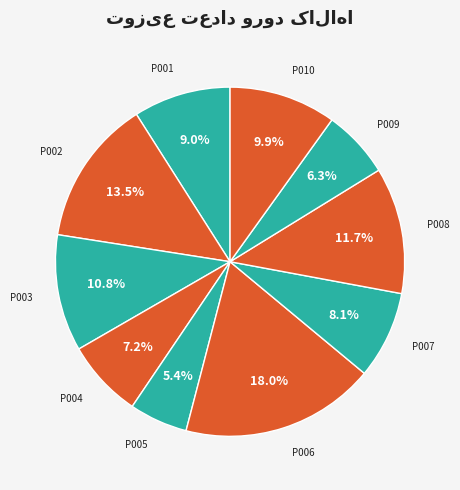

To the nearest percent, what portion does P010 represent?

10%